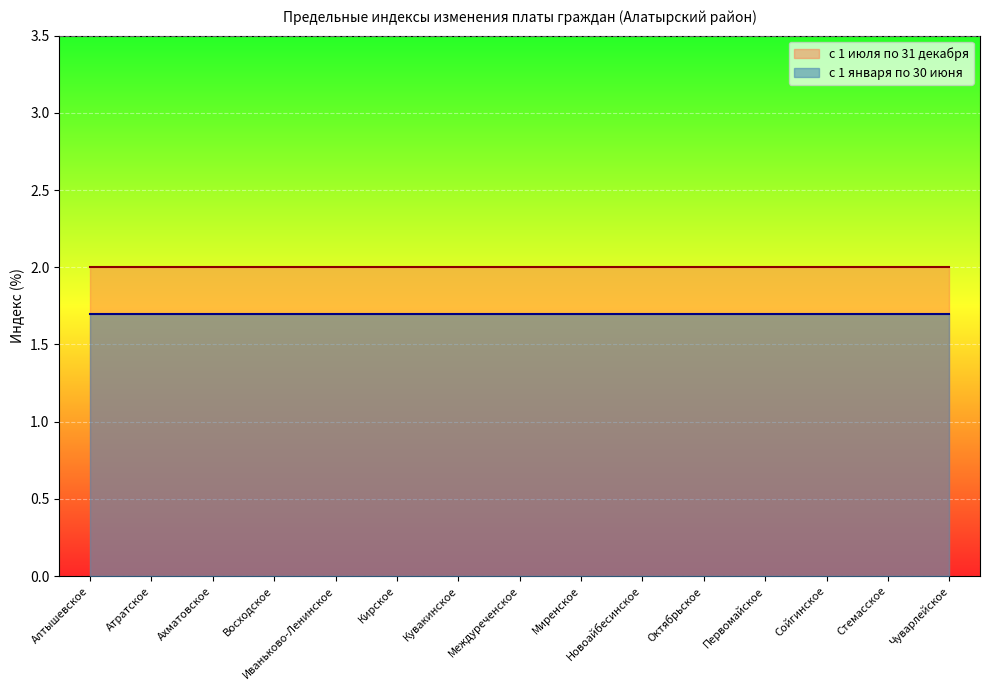

List the labels in order of с 1 января по 30 июня value, largest first.

Алтышевское, Атратское, Ахматовское, Восходское, Иваньково-Ленинское, Кирское, Кувакинское, Междуреченское, Миренское, Новоайбесинское, Октябрьское, Первомайское, Сойгинское, Стемасское, Чуварлейское